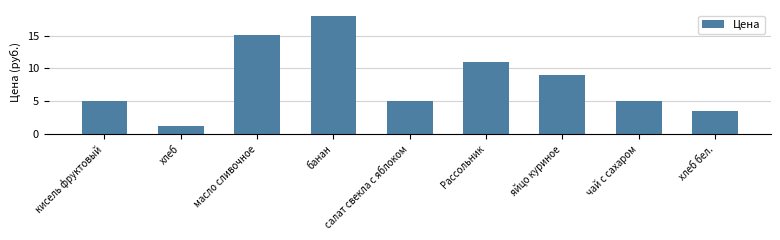

Reading right to left, list all the values displayed in this chart.

хлеб бел.=3.6	чай с сахаром=5.0	яйцо куриное=9.0	Рассольник=11.0	салат свекла с яблоком=5.0	банан=18.0	масло сливочное=15.1	хлеб=1.3	кисель фруктовый=5.0